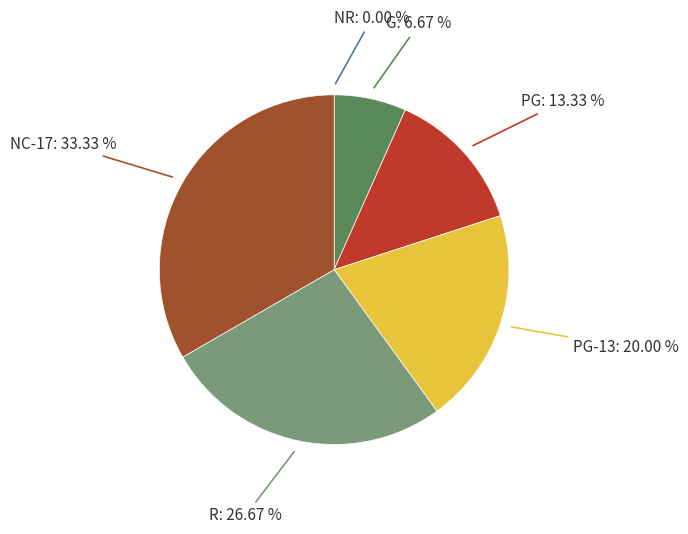

Does any single category account for the majority?

No